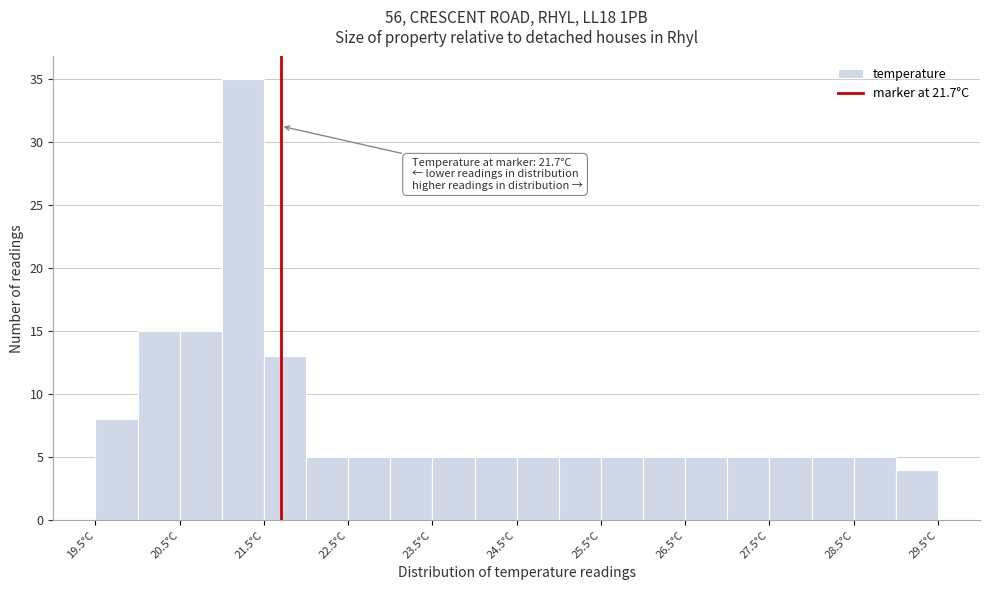

Over which range of the x-axis is the bar tallest?

21.0 to 21.5